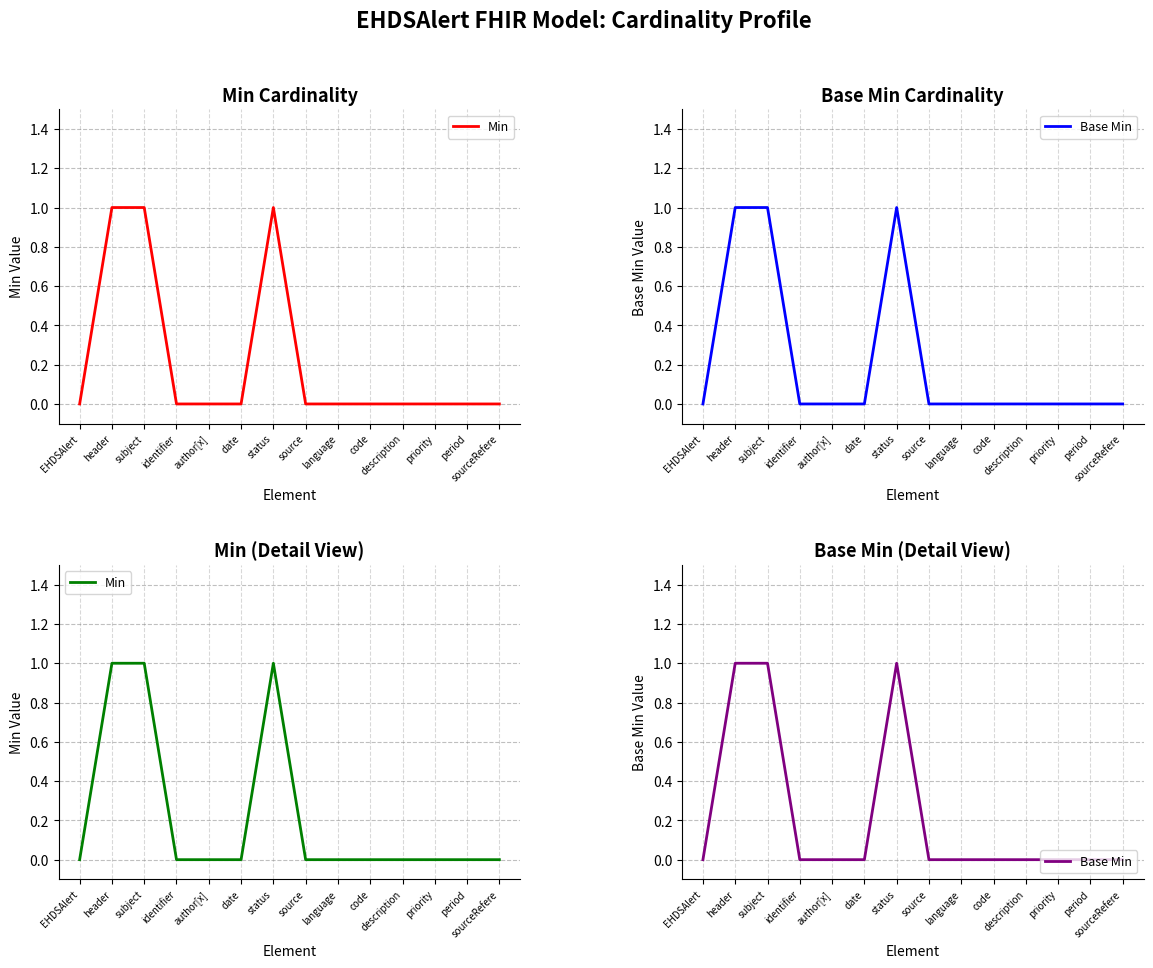

What is the sum of the Min values at status and period?

1